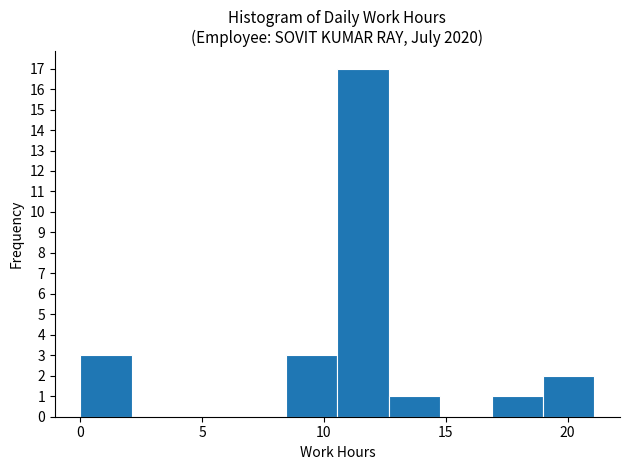

Reading left to right, list every bar in this chart as the range it spans on the x-axis followed by its height. Neither the bar edges nor the heights are printed on the chart, so give them approximately, as read against the axes.

0.0 to 2.0: 3
2.0 to 4.0: 0
4.0 to 6.5: 0
6.5 to 8.5: 0
8.5 to 10.5: 3
10.5 to 12.5: 17
12.5 to 15.0: 1
15.0 to 17.0: 0
17.0 to 19.0: 1
19.0 to 21.0: 2